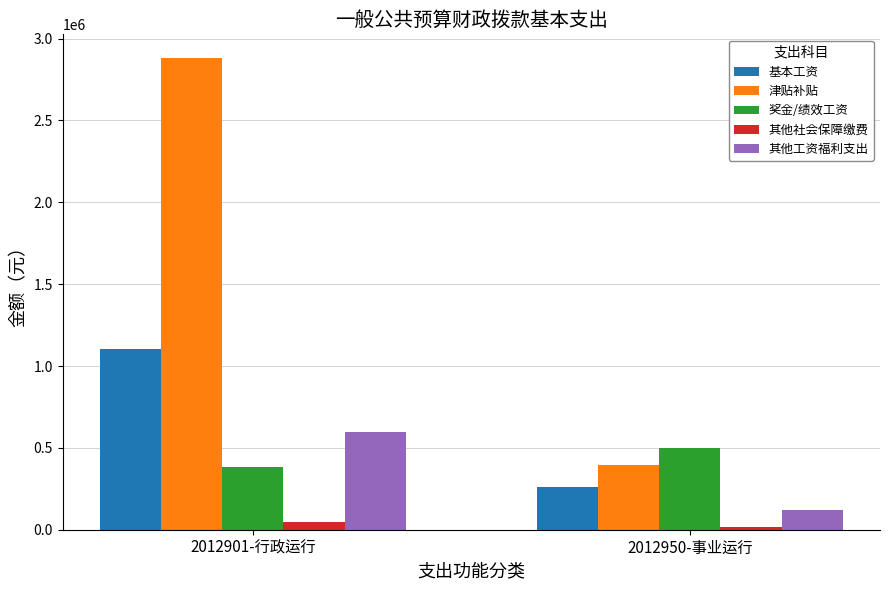

What is the smallest value displayed?

17910.5